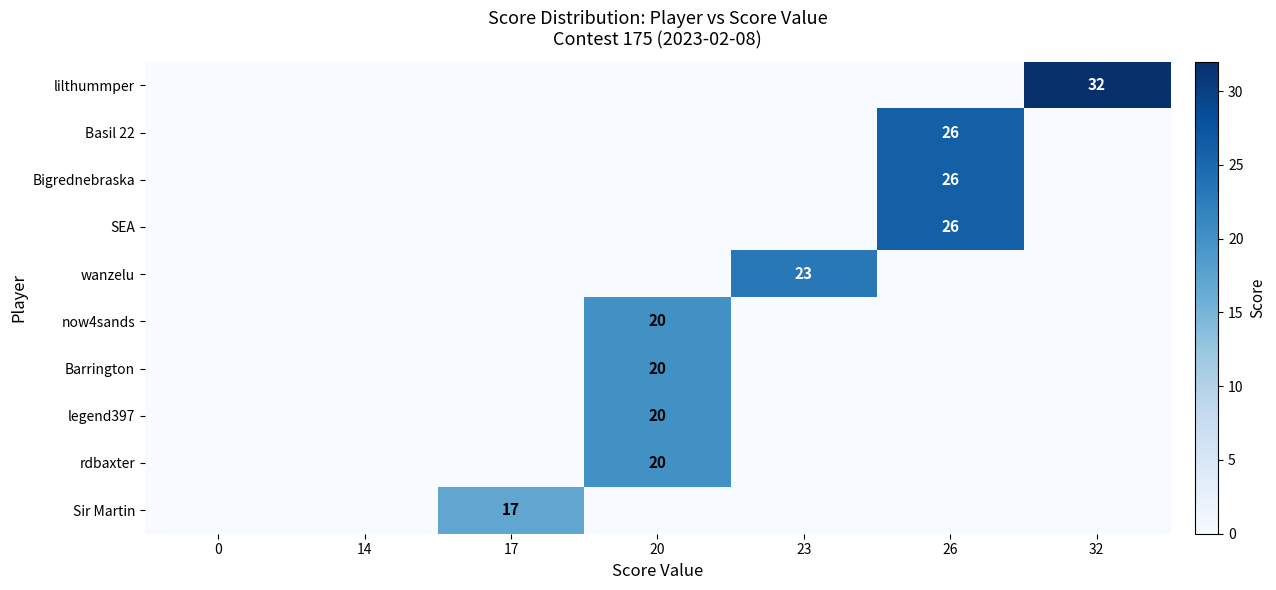

The Sir Martin series shows 17 at 17. True or false?

True